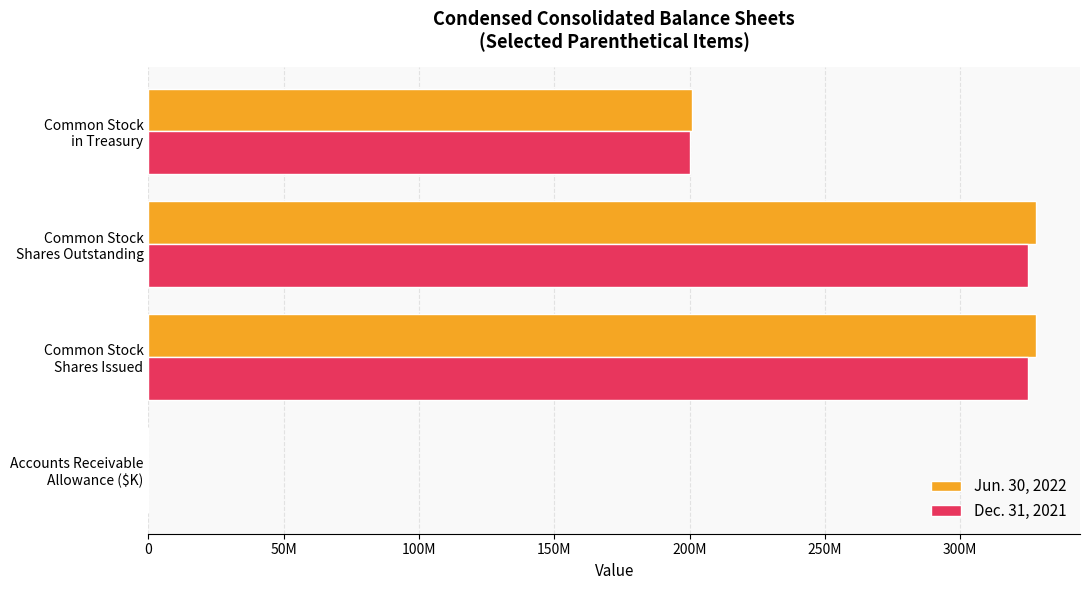

What is the sum of all Dec. 31, 2021 values?

850694279